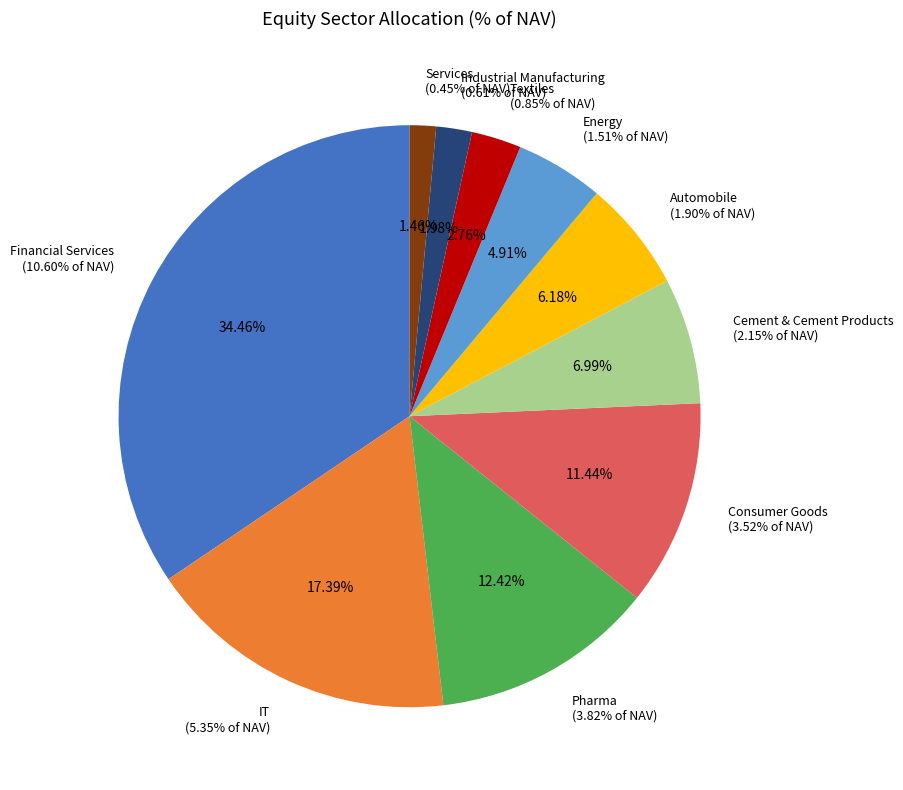

Which category has the biggest portion of the pie?

Financial Services